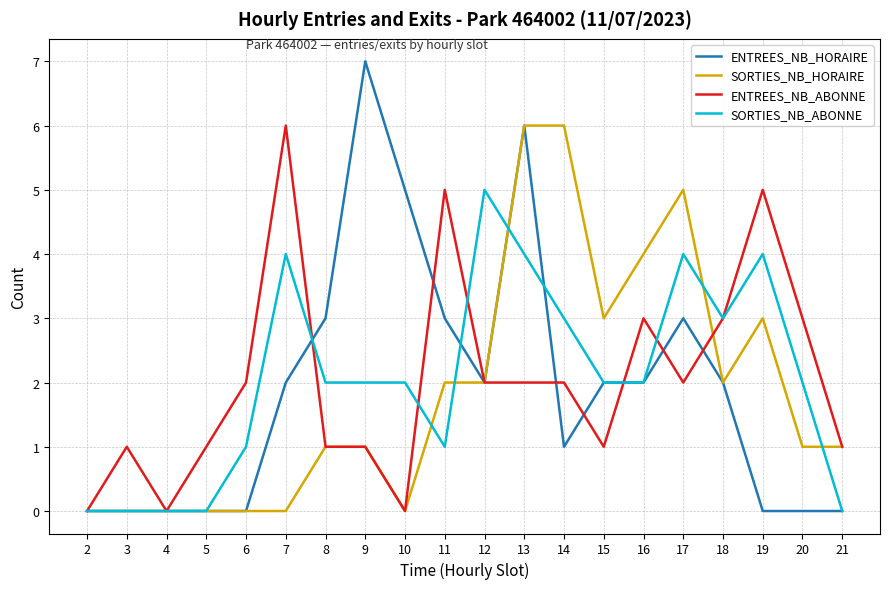

What is the highest value of the SORTIES_NB_ABONNE series?

5